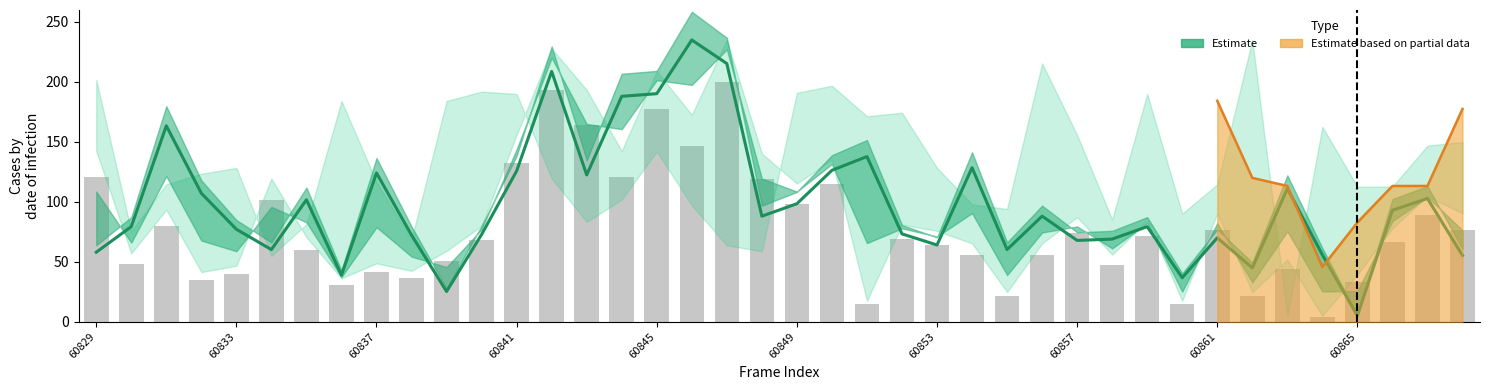

How many groups of bars are there?

40